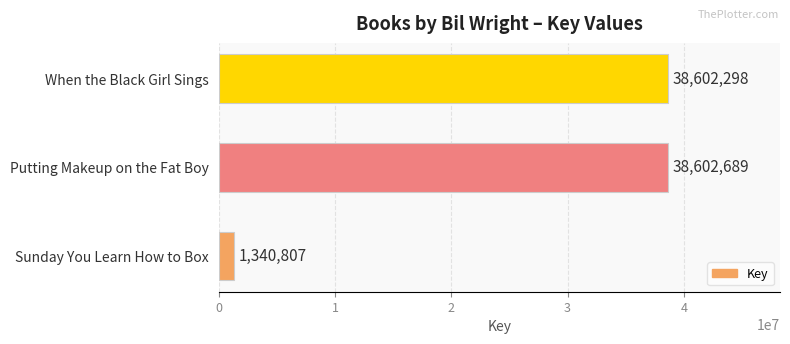

Rank the categories by value from highest to lowest.

Putting Makeup on the Fat Boy, When the Black Girl Sings, Sunday You Learn How to Box